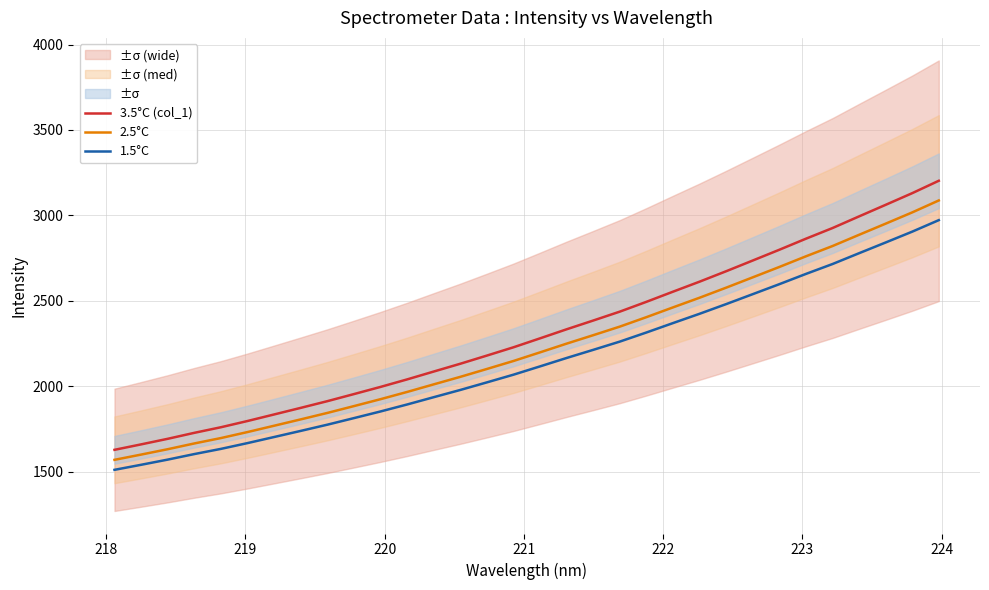

What is the lowest value of the 2.5°C series?

1568.6